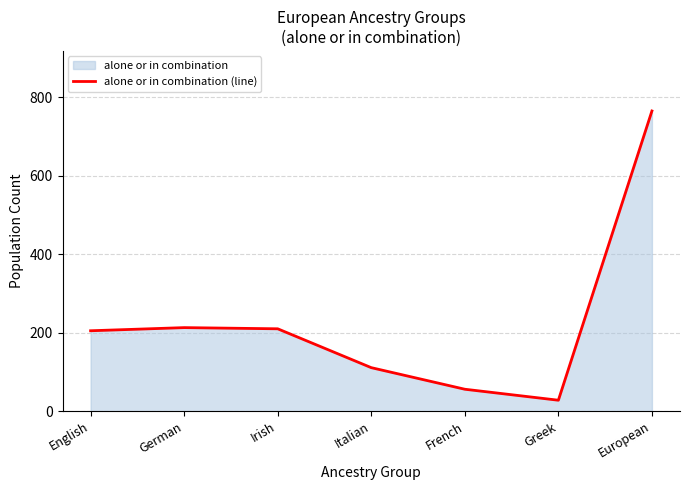

How many distinct data groups are displayed?

1